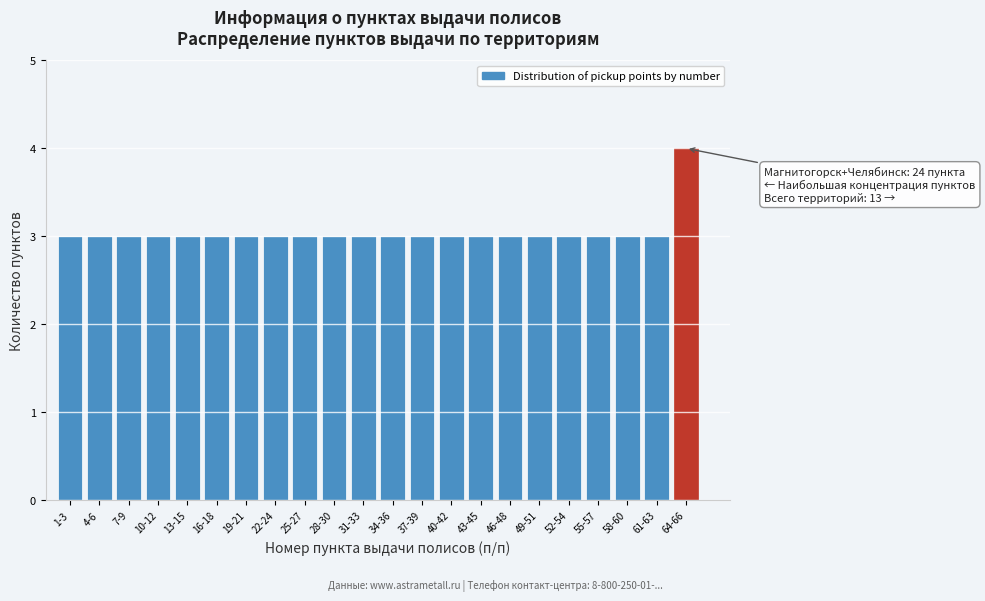

Reading left to right, extract all data points from this chart.

3	3	3	3	3	3	3	3	3	3	3	3	3	3	3	3	3	3	3	3	3	4